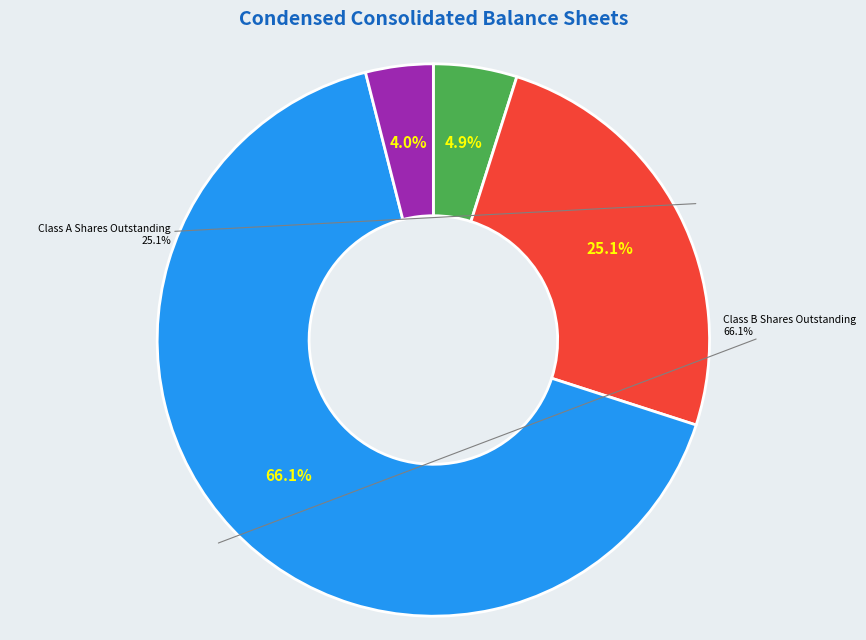

What is the majority slice?

Class B Shares Outstanding